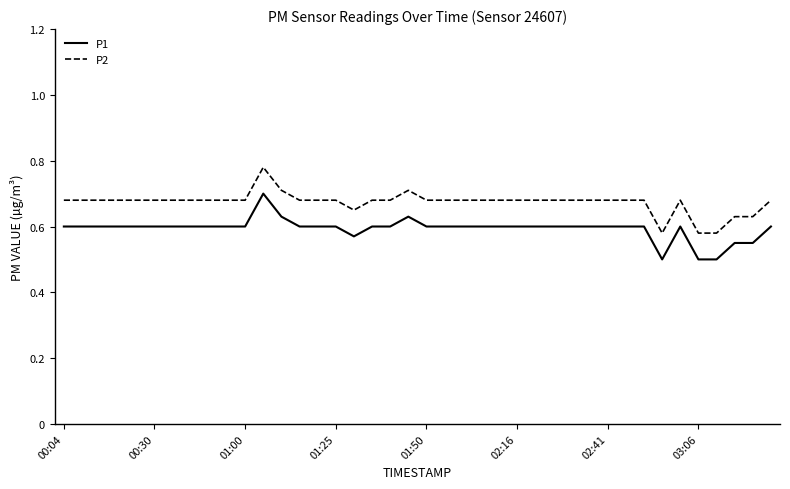

True or false: P2 and P1 cross at least once.

False